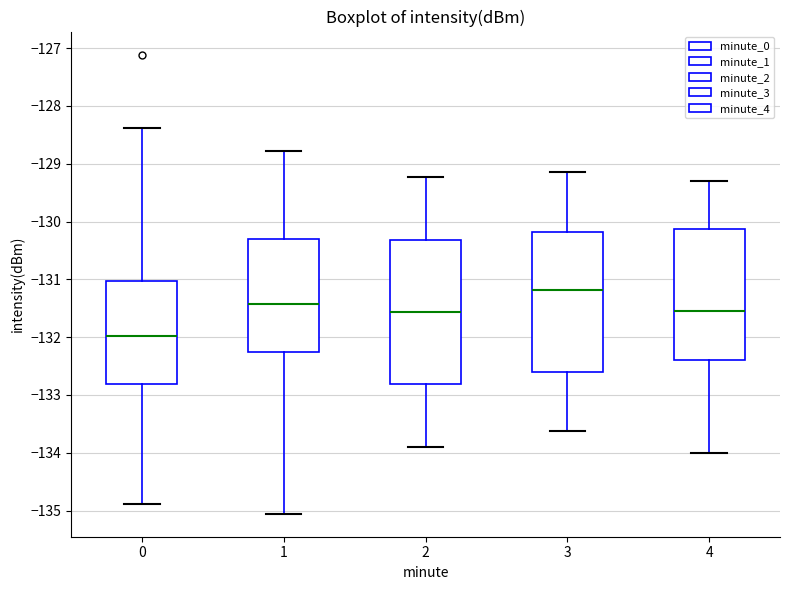

Where does the median line of the box at x = 4 sit on the y-axis? The values are not printed on the chart, so give them approximately, as read against the axis.

-131.5